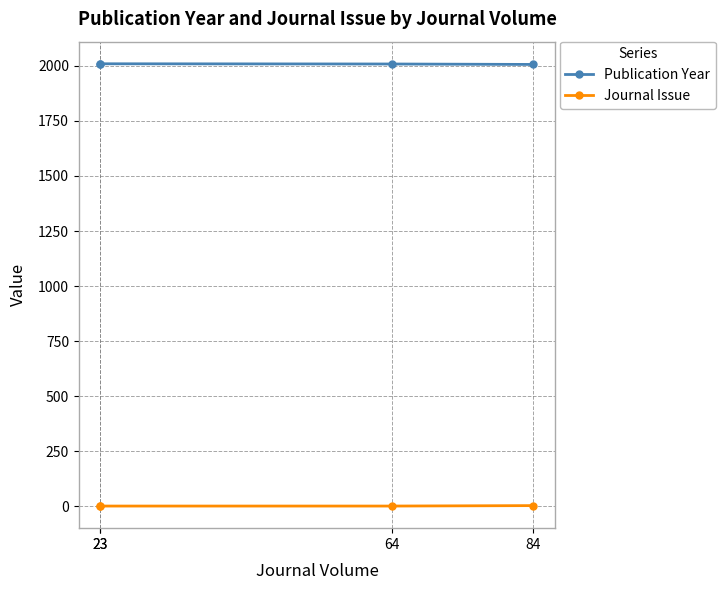

Which series has the largest total across all categories?

Publication Year